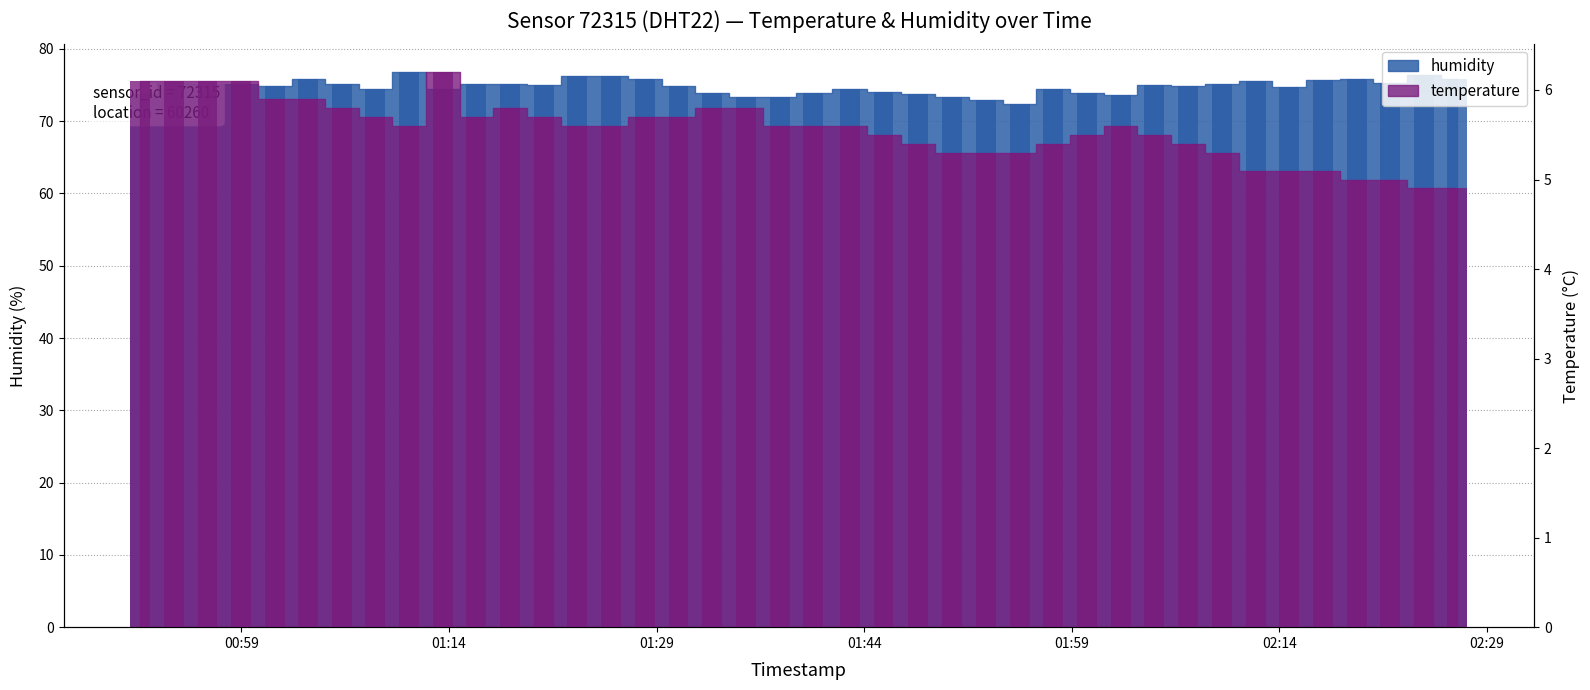

The value of temperature at 2024-03-23T02:12:17 is 2.7. True or false?

False